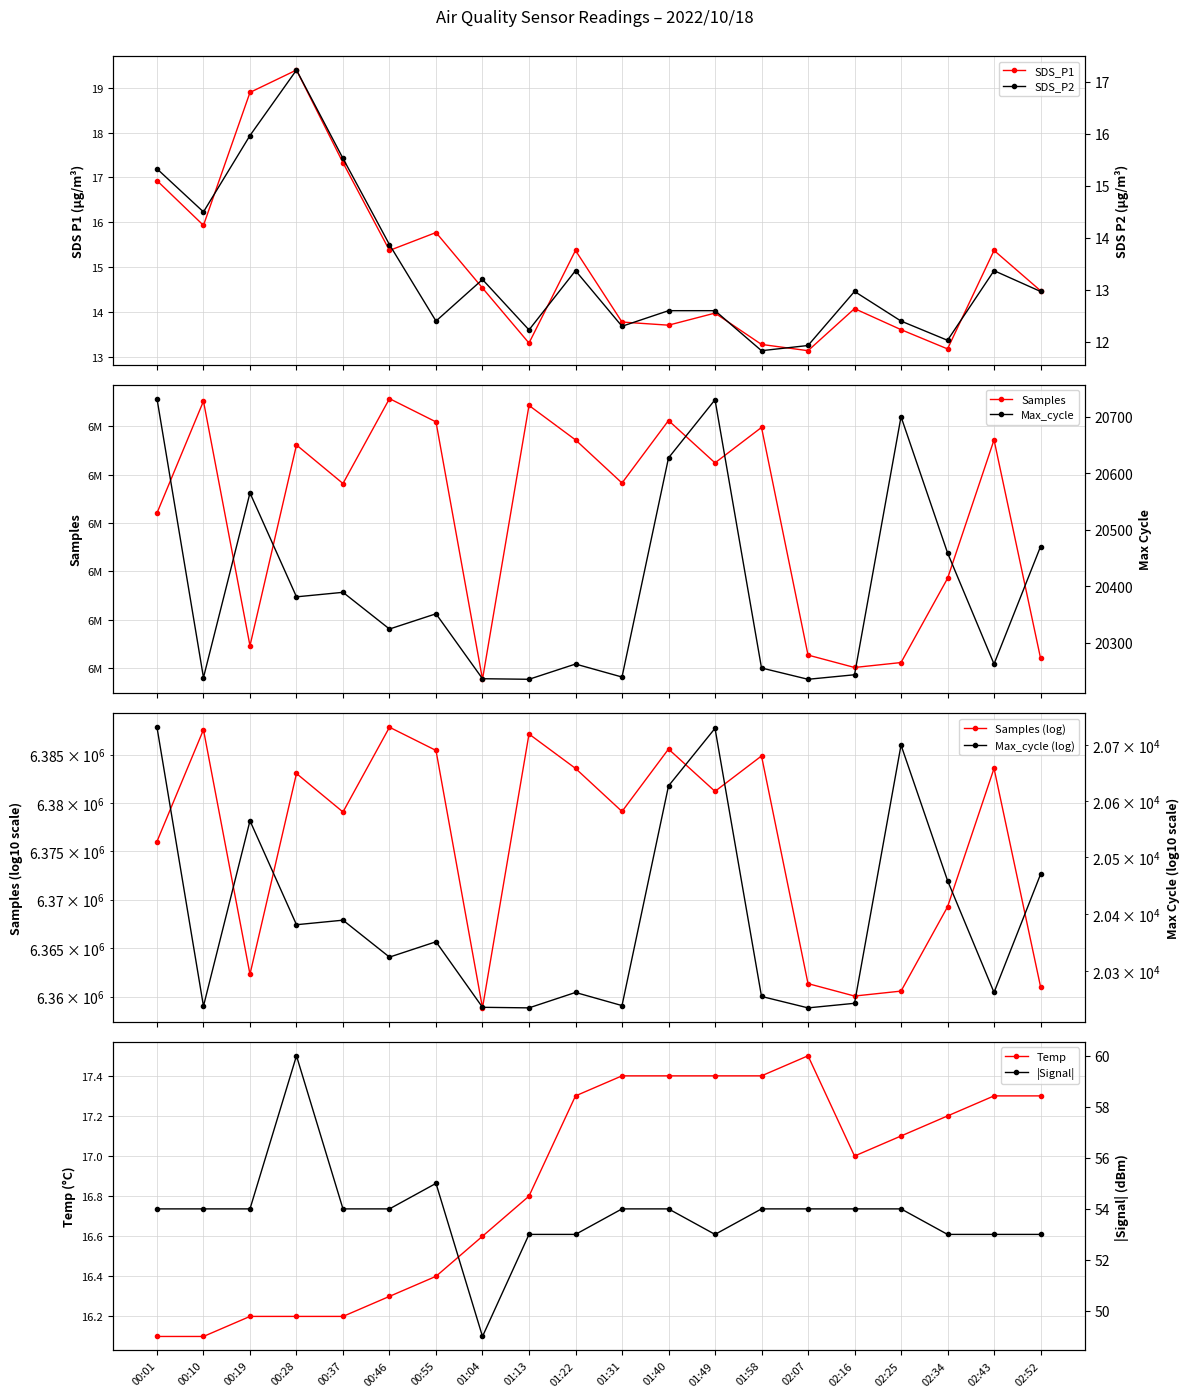

What is the average value of the Signal series?

53.8